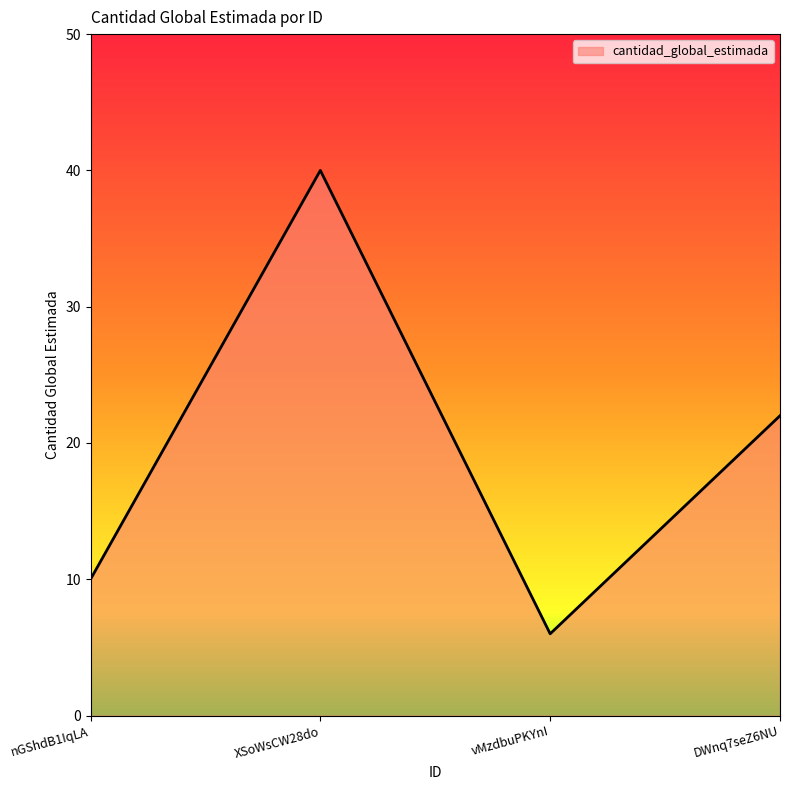

At which category does the chart reach its peak across all series?

XSoWsCW28do